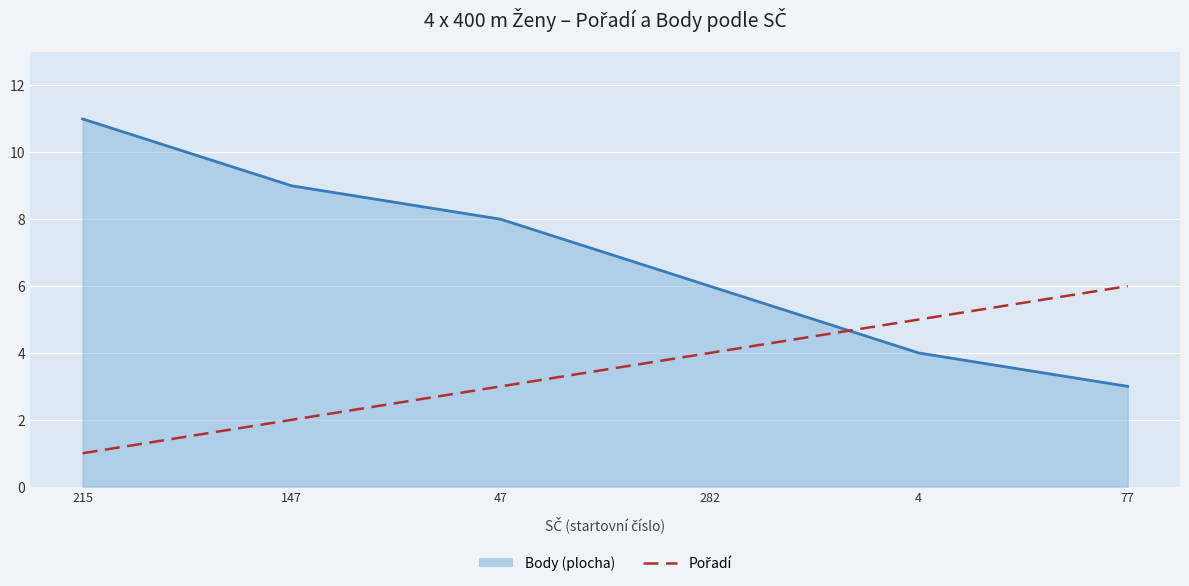

What is the maximum value shown in the chart?

11